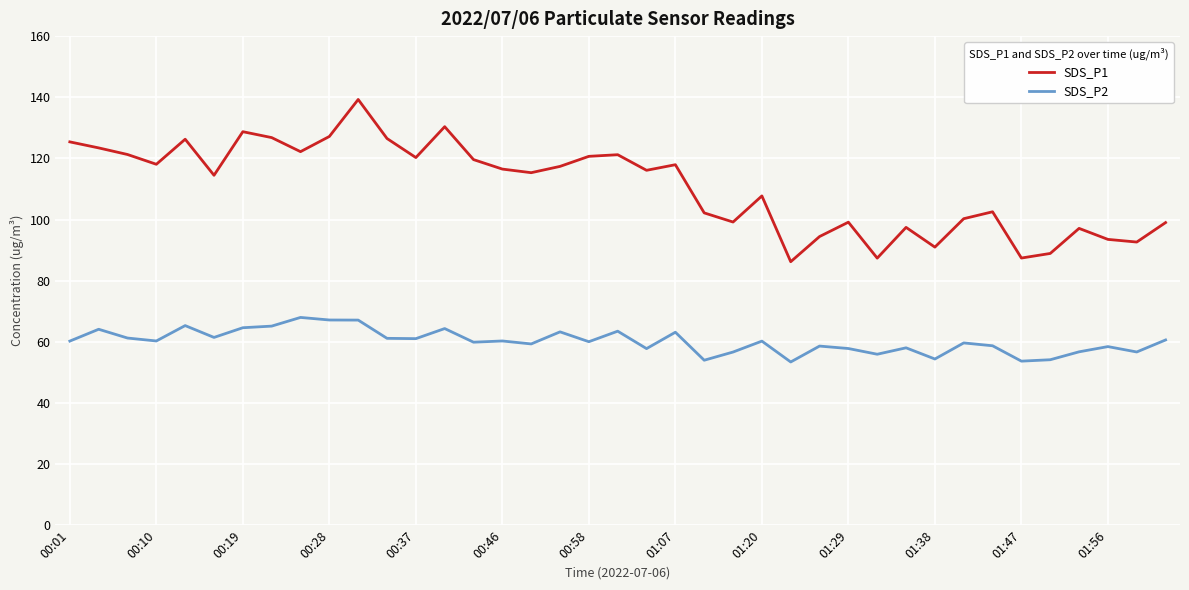

What is the difference between the maximum and minimum values in the SDS_P2 series?

14.6